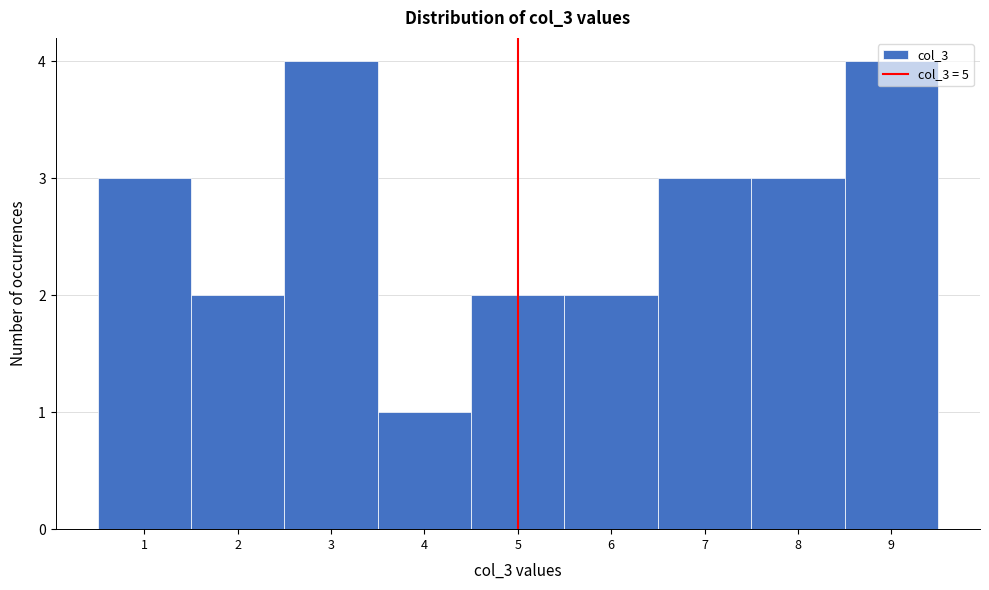

What is the height of the bar covering 5.5 to 6.5 on the x-axis? The values are not printed on the chart, so give them approximately, as read against the axis.

2